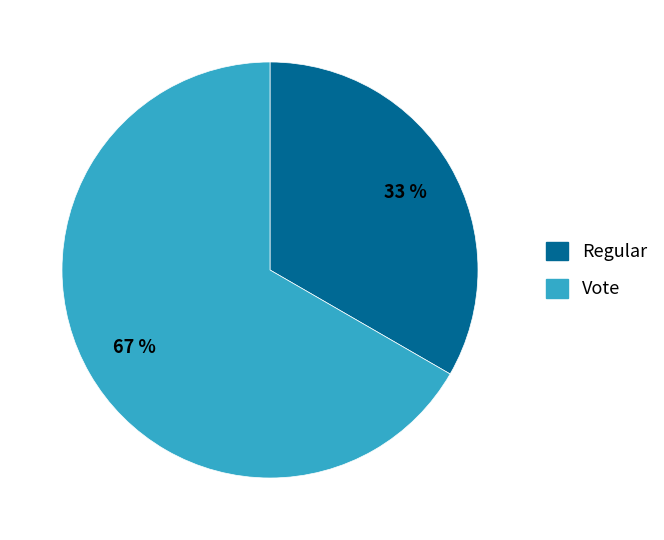

Between Regular and Vote, which is larger?

Vote